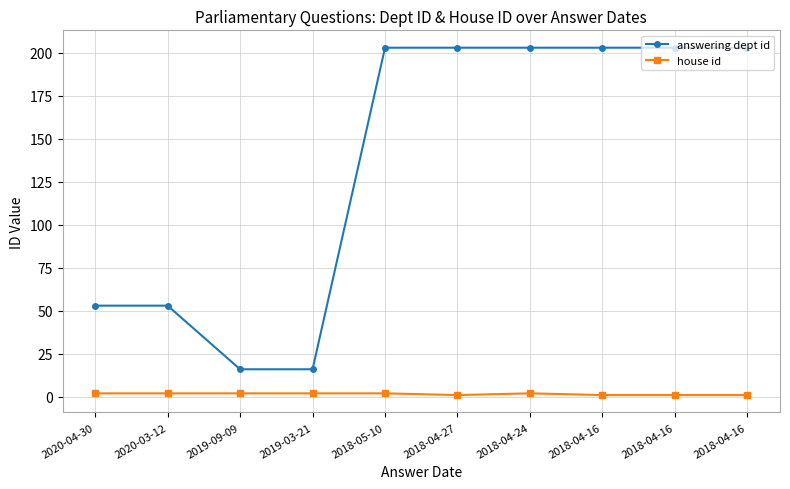

List the labels in order of house id value, largest first.

2020-04-30, 2020-03-12, 2019-09-09, 2019-03-21, 2018-05-10, 2018-04-24, 2018-04-27, 2018-04-16, 2018-04-16, 2018-04-16